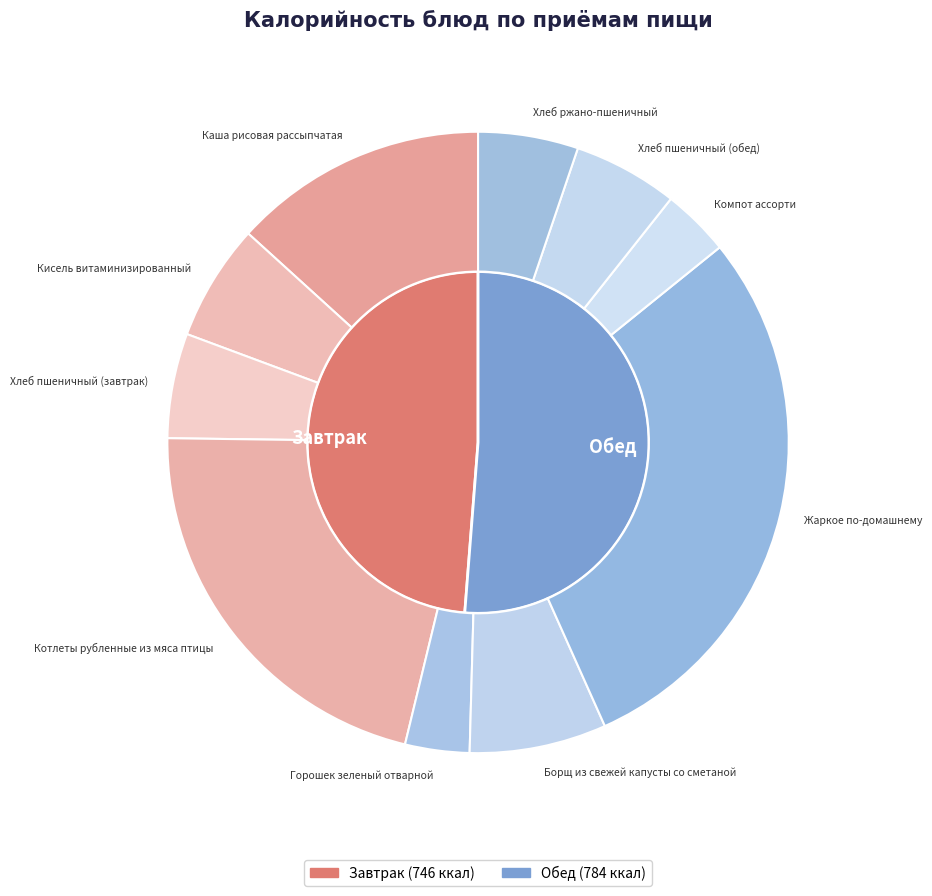

What is the change in value from Горошек зеленый отварной to Хлеб пшеничный (обед)?

+34